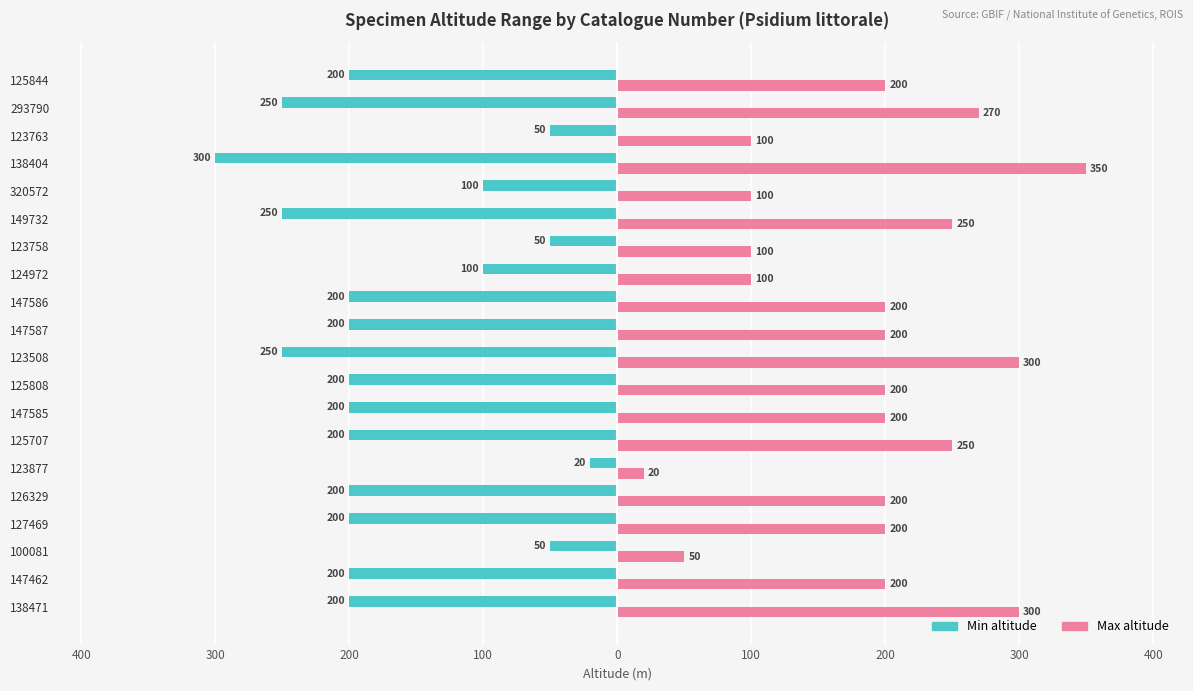

Which series has the widest spread of values?

Max altitude